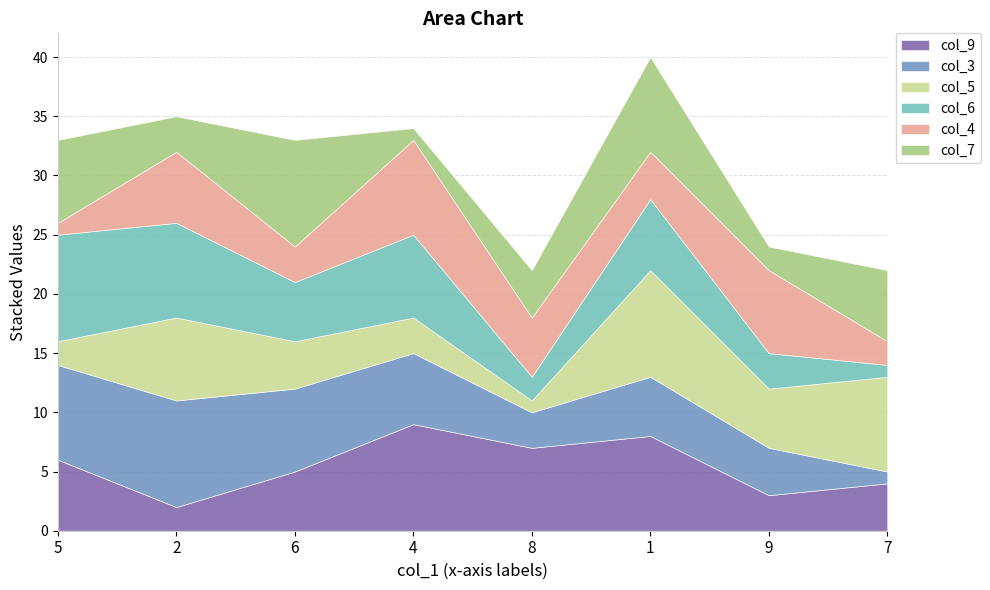

What are all the series names shown in the legend?

col_9, col_3, col_5, col_6, col_4, col_7